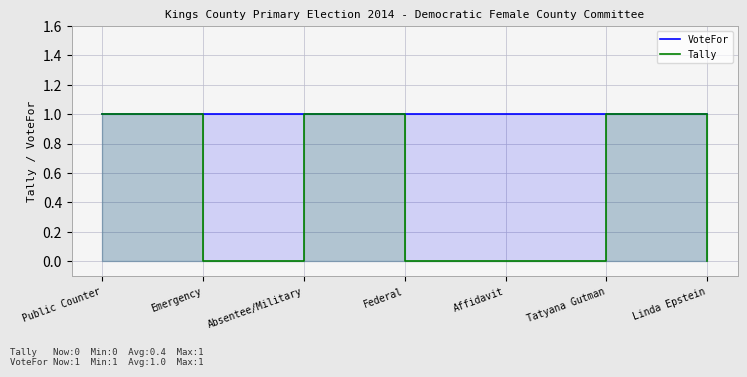

Is it true that VoteFor equals 1 at Linda Epstein?

True